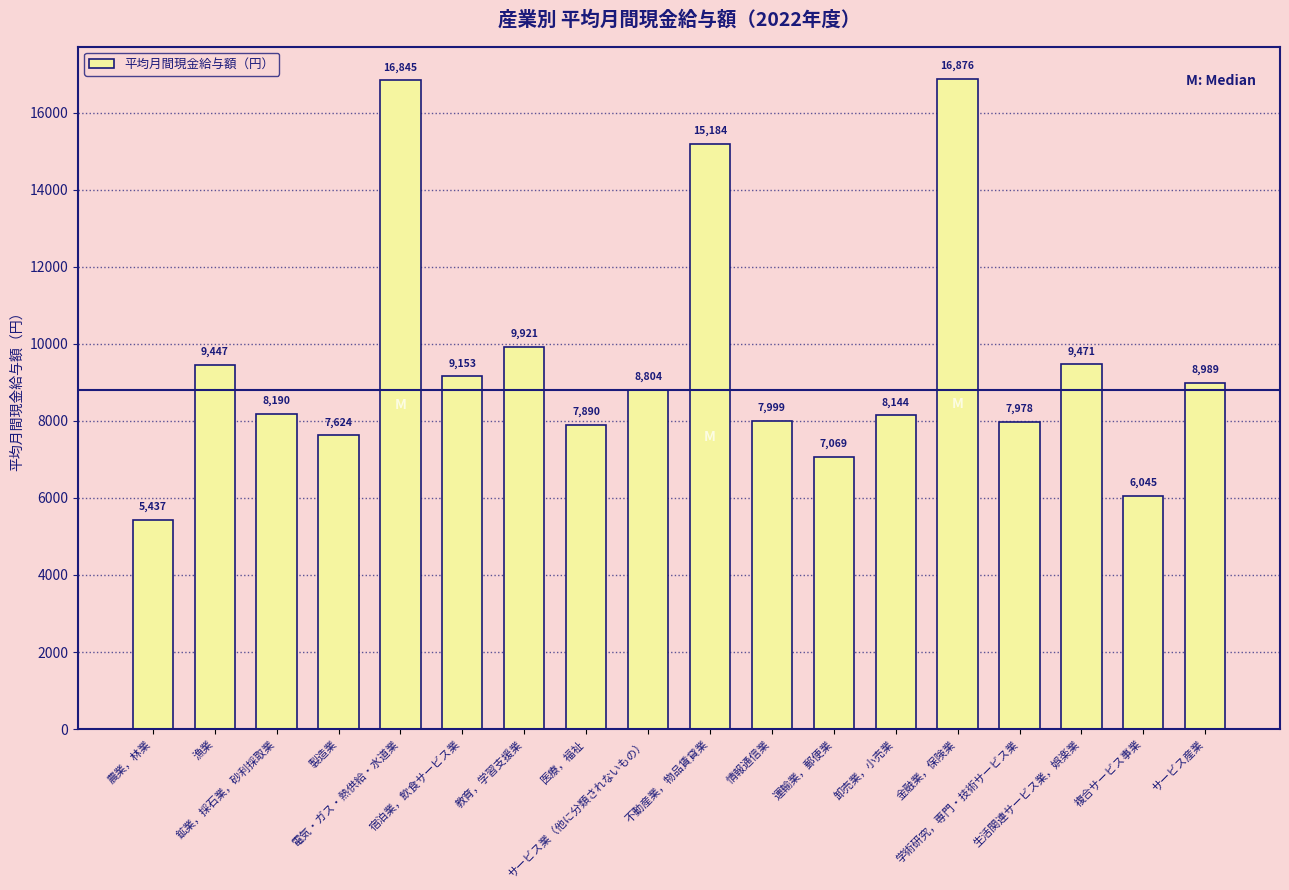

True or false: the data shows 9447.6 at 漁業.

True